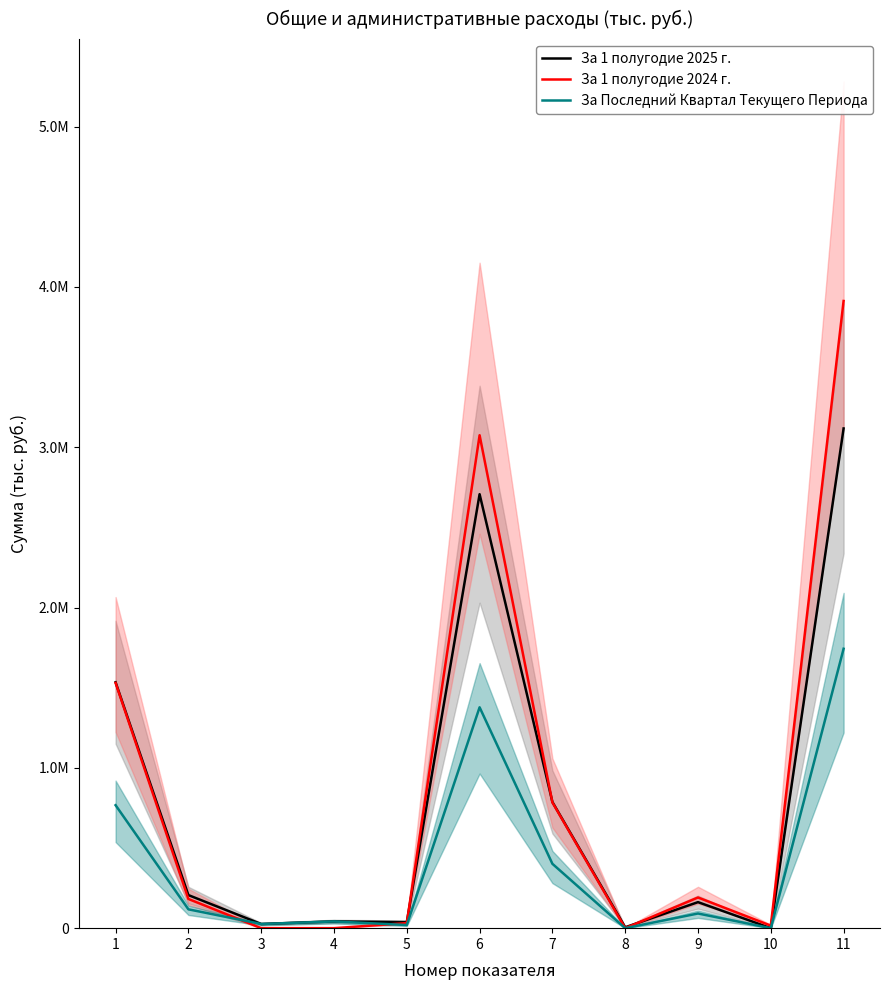

Which series has the largest total across all categories?

За 1 полугодие 2024 г.